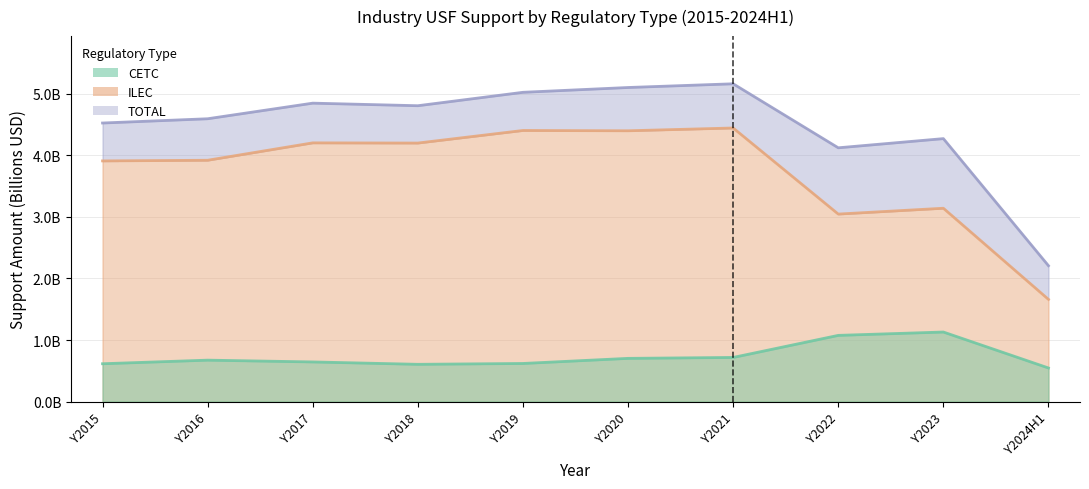

What position from the right is Y2015?

10